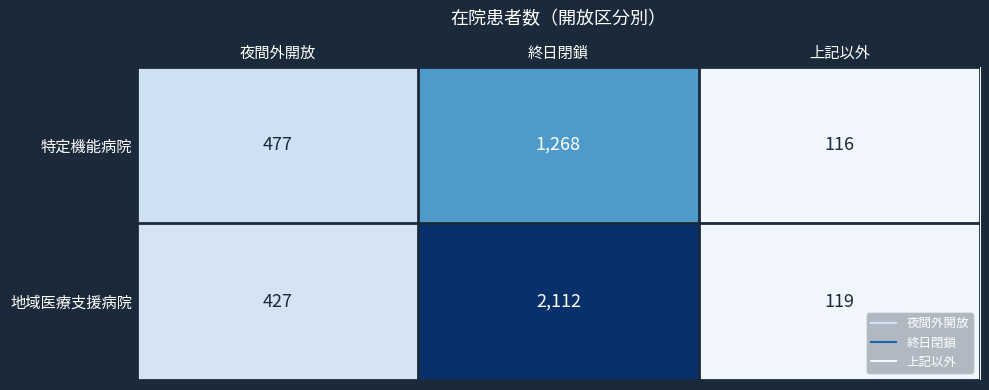

Which series changed the most between 終日閉鎖 and 上記以外?

地域医療支援病院